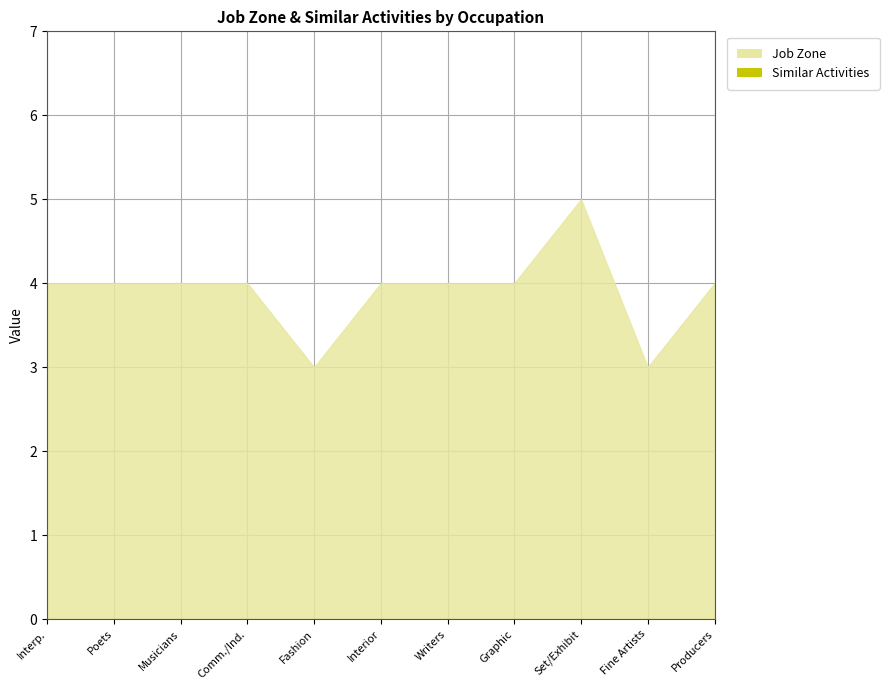

What is the total value across all series at Commercial and Industrial Designers?

4